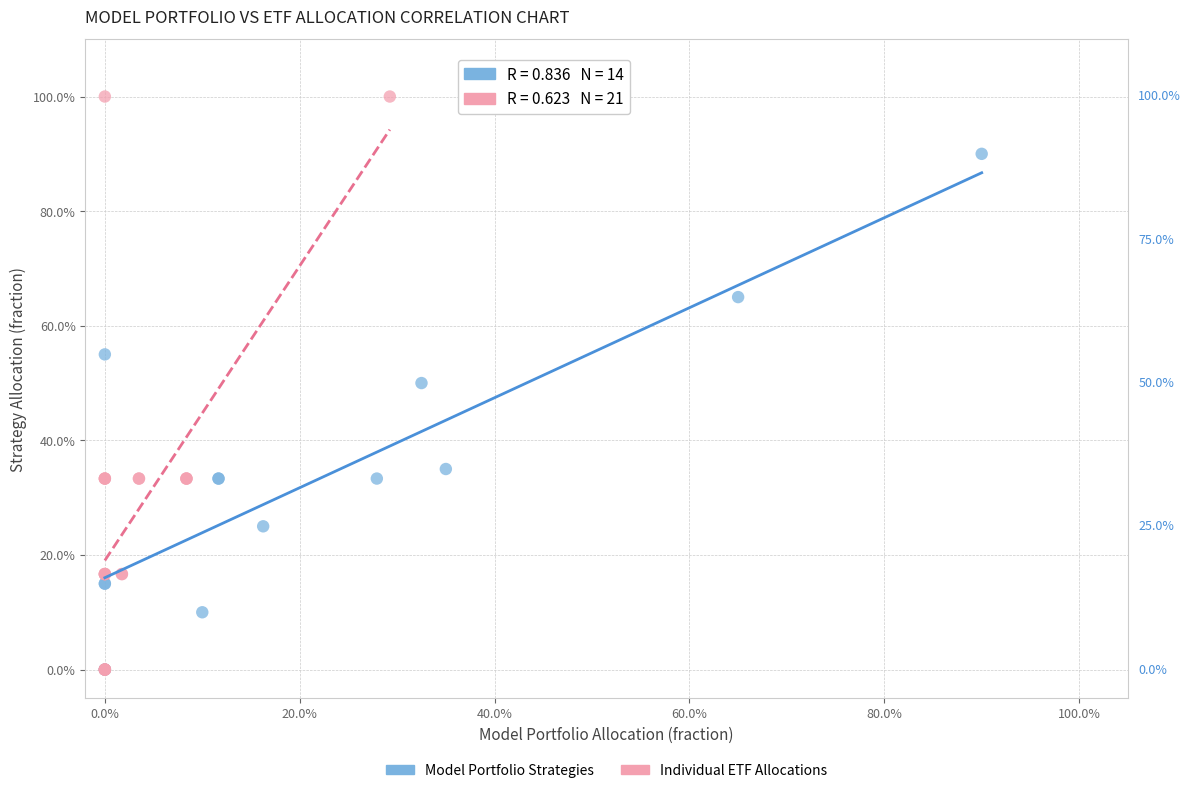

Which series contains the highest Y value?

Individual ETF Allocations